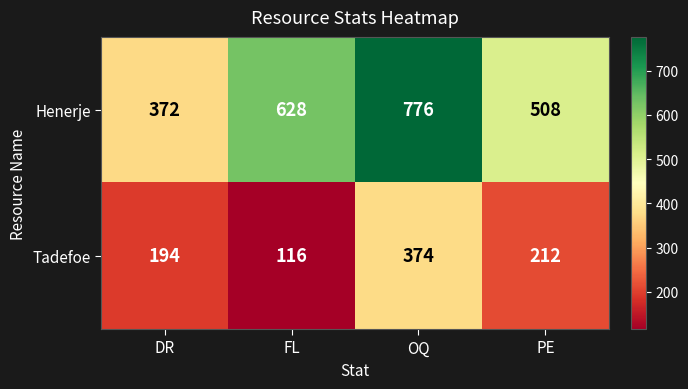

Which series has the largest total across all categories?

Henerje